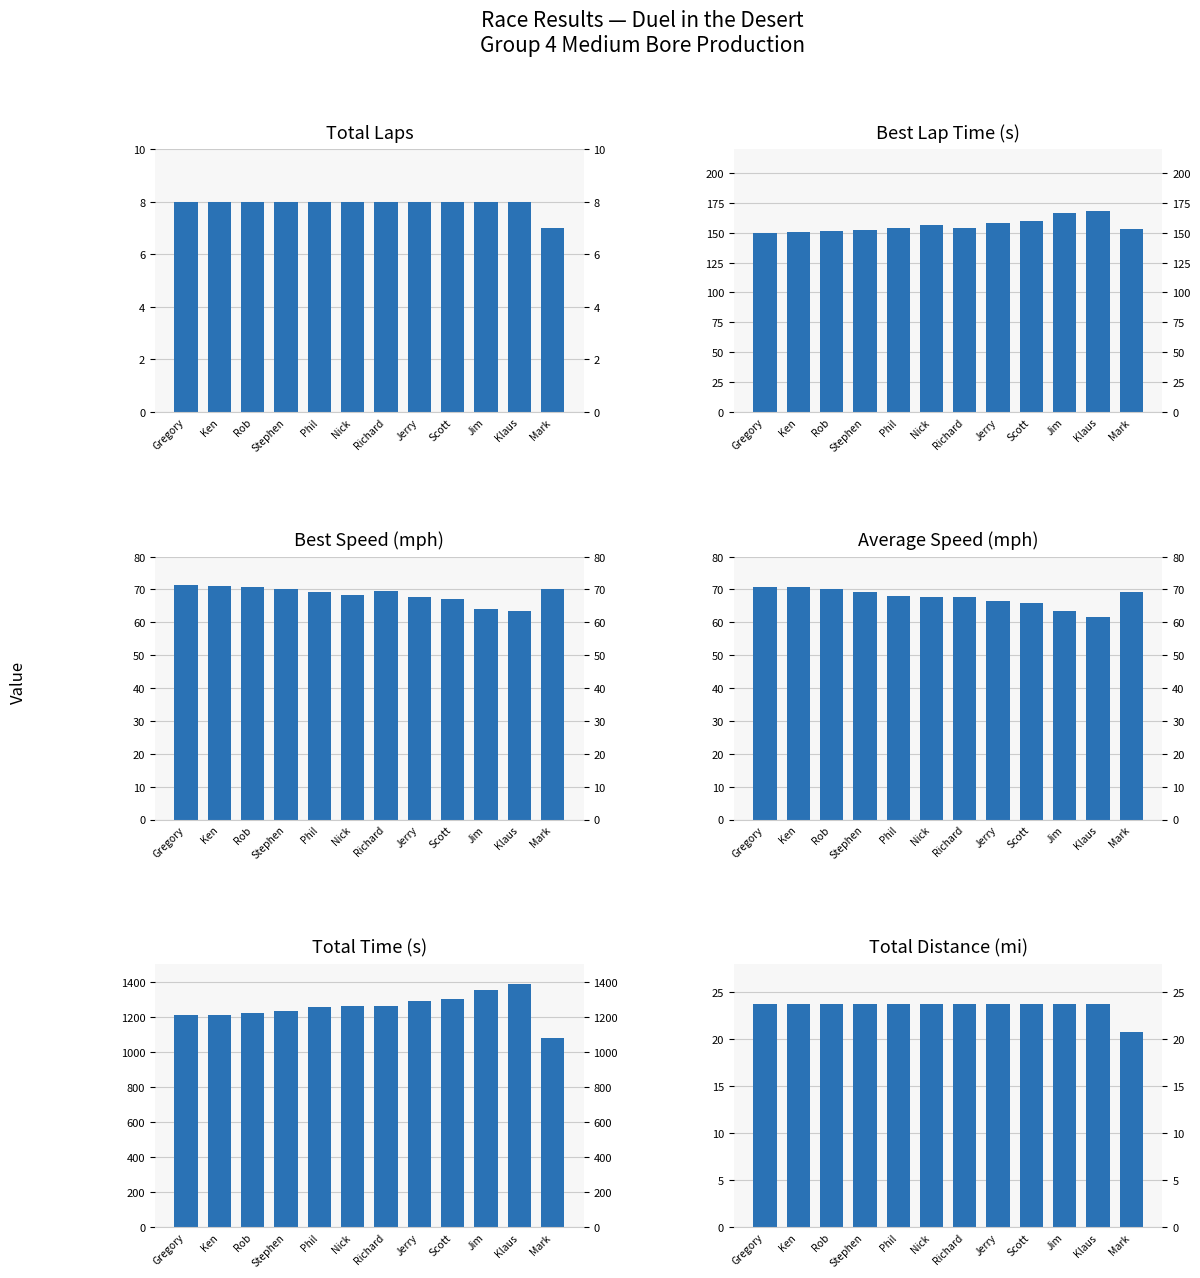

Where is Total Time nearest to the value 1233?

Stephen